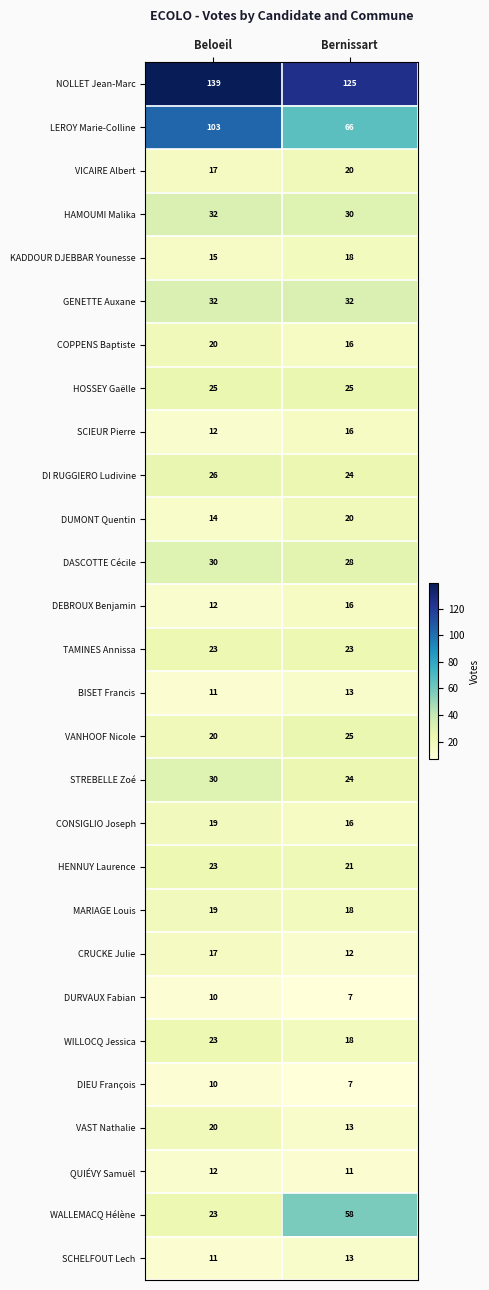

What is the maximum value for DIEU François?

10